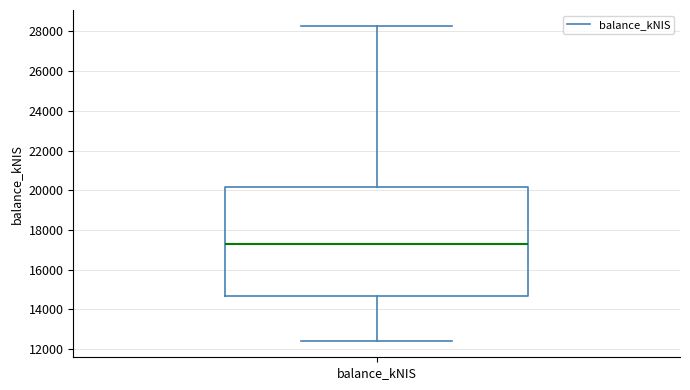

Transcribe this box plot: give where the median line is, the range the box spans, and where the two whiskers end, as read against the y-axis. The values are not printed on the chart, so give them approximately, as read against the axis.

median 17200, box 14600 to 20200, whiskers 12400 to 28200